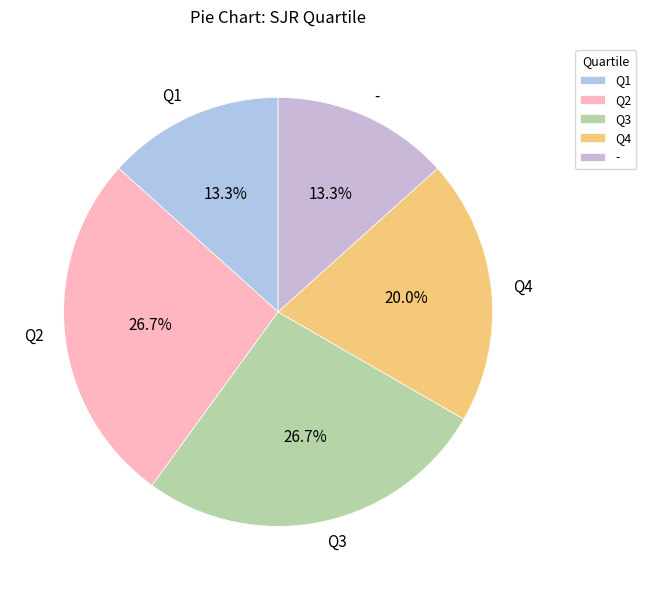

Is Q2 the majority of the pie?

No